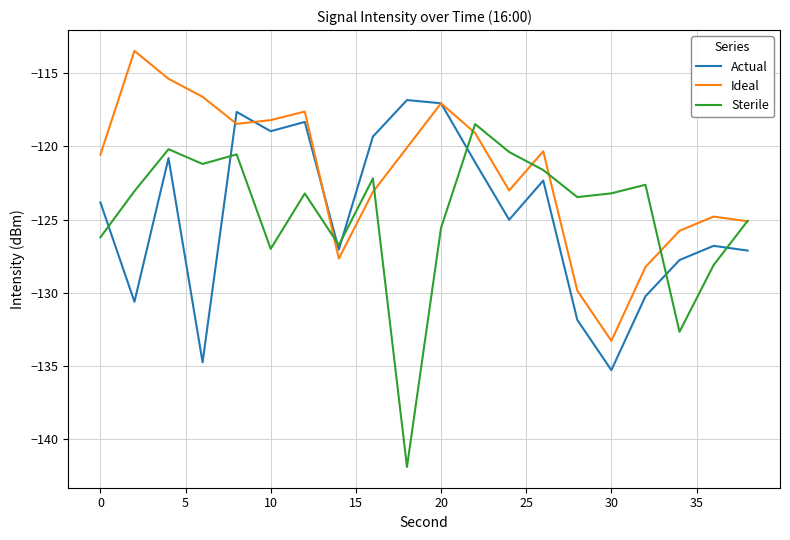

What is the maximum value shown in the chart?

-113.5